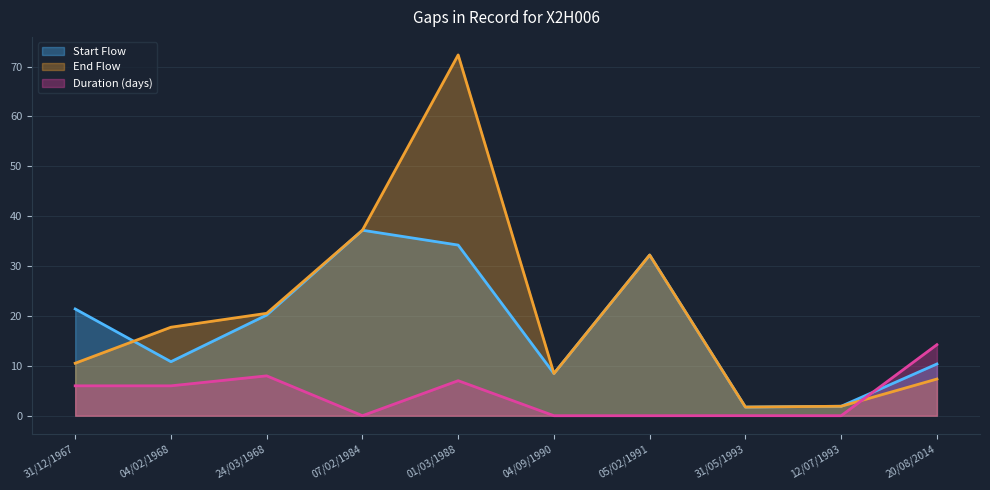

Which category has the highest value across all series?

01/03/1988